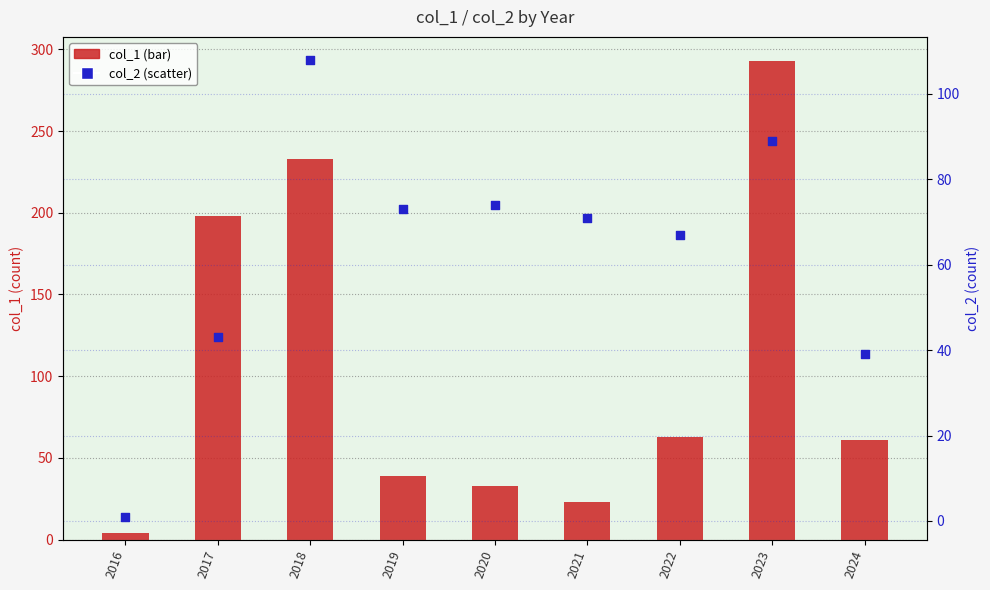

Which series contains the lowest Y value?

col_2